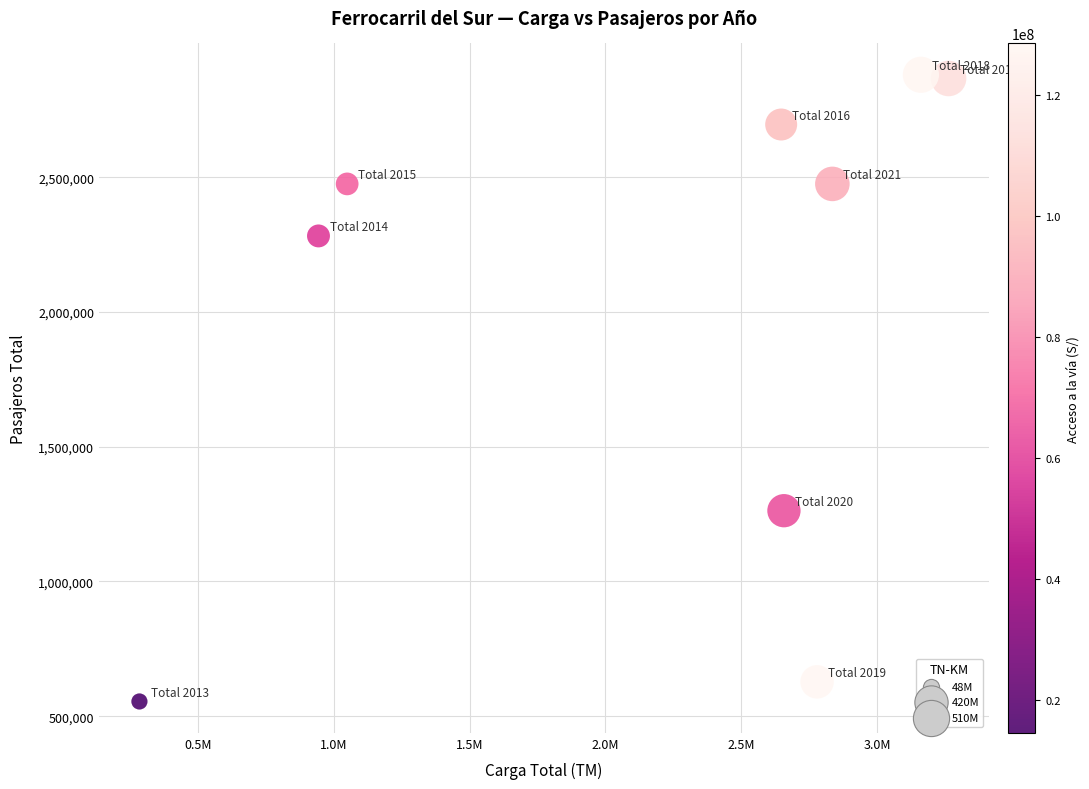

What is the average Y value?

2013904